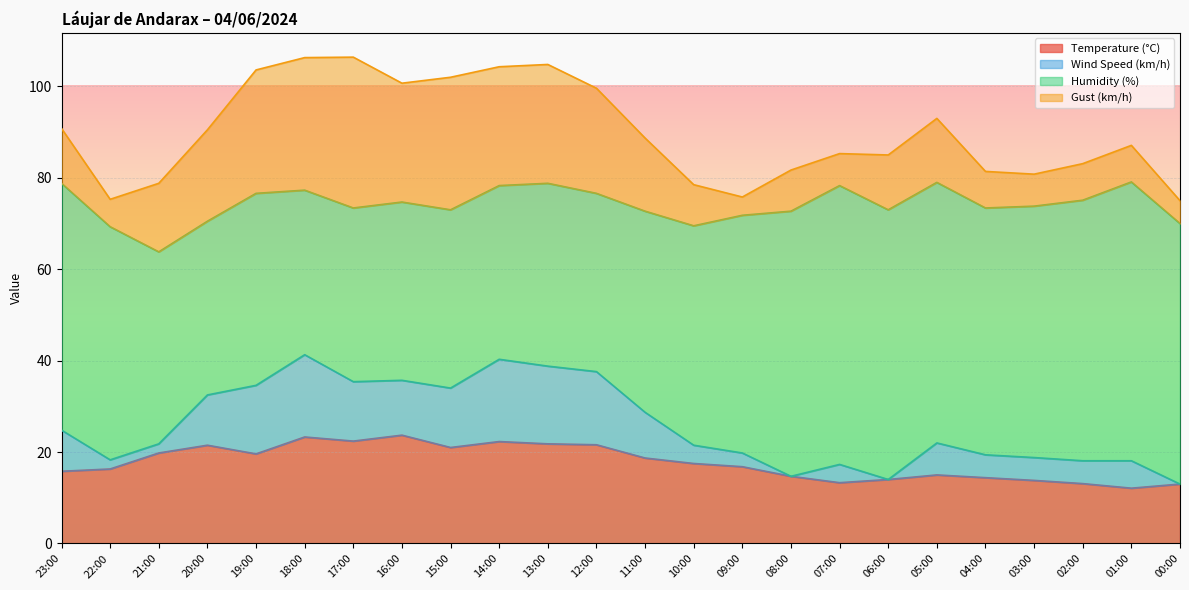

True or false: Wind Speed (km/h) and Humidity (%) intersect in this chart.

False